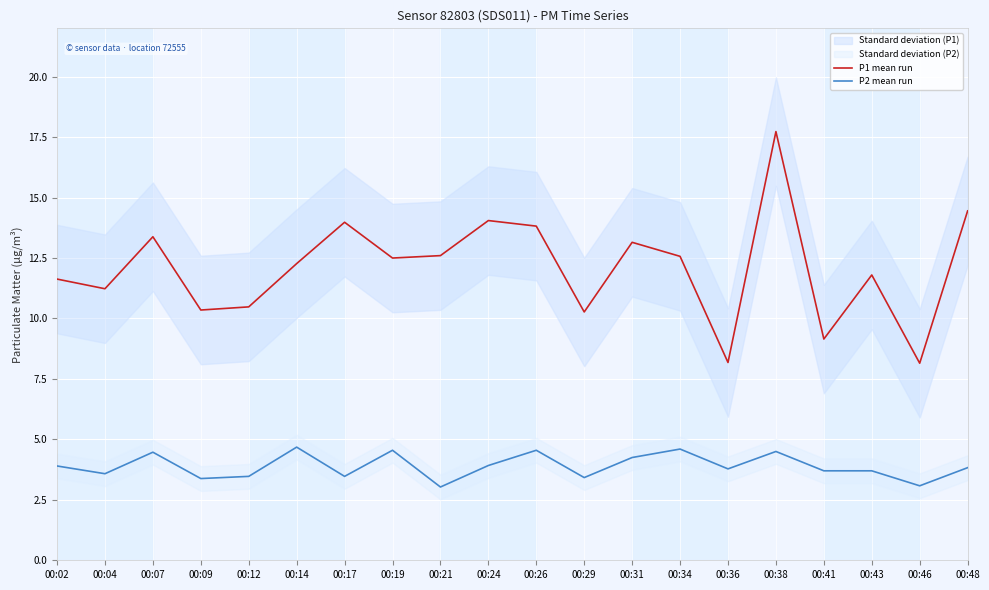

What is the maximum value for P1 mean run?

17.7